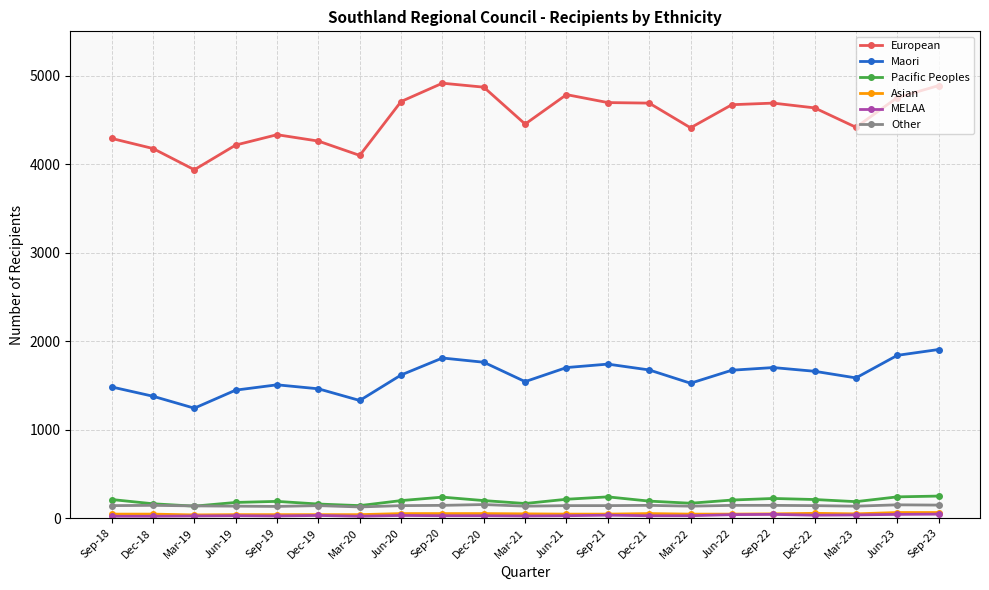

What is the maximum value for Maori?

1905